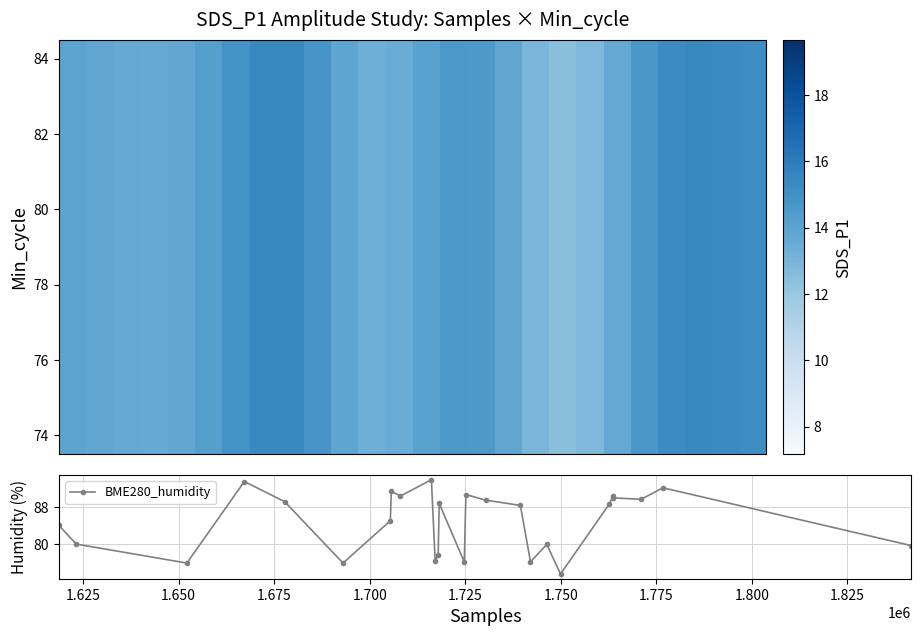

In BME280_humidity, how many points are lower than both neighbors (excluding endpoints)?

8